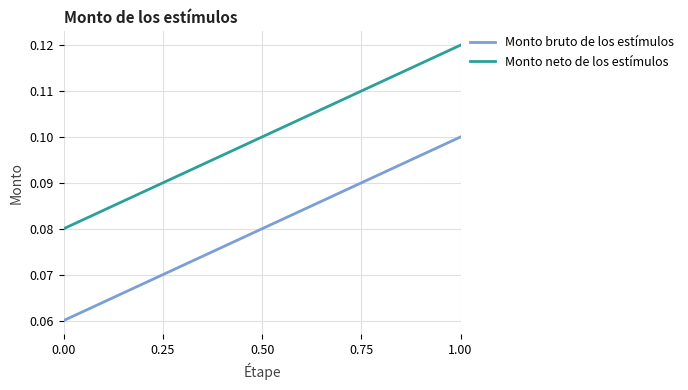

How many lines are shown in the chart?

2